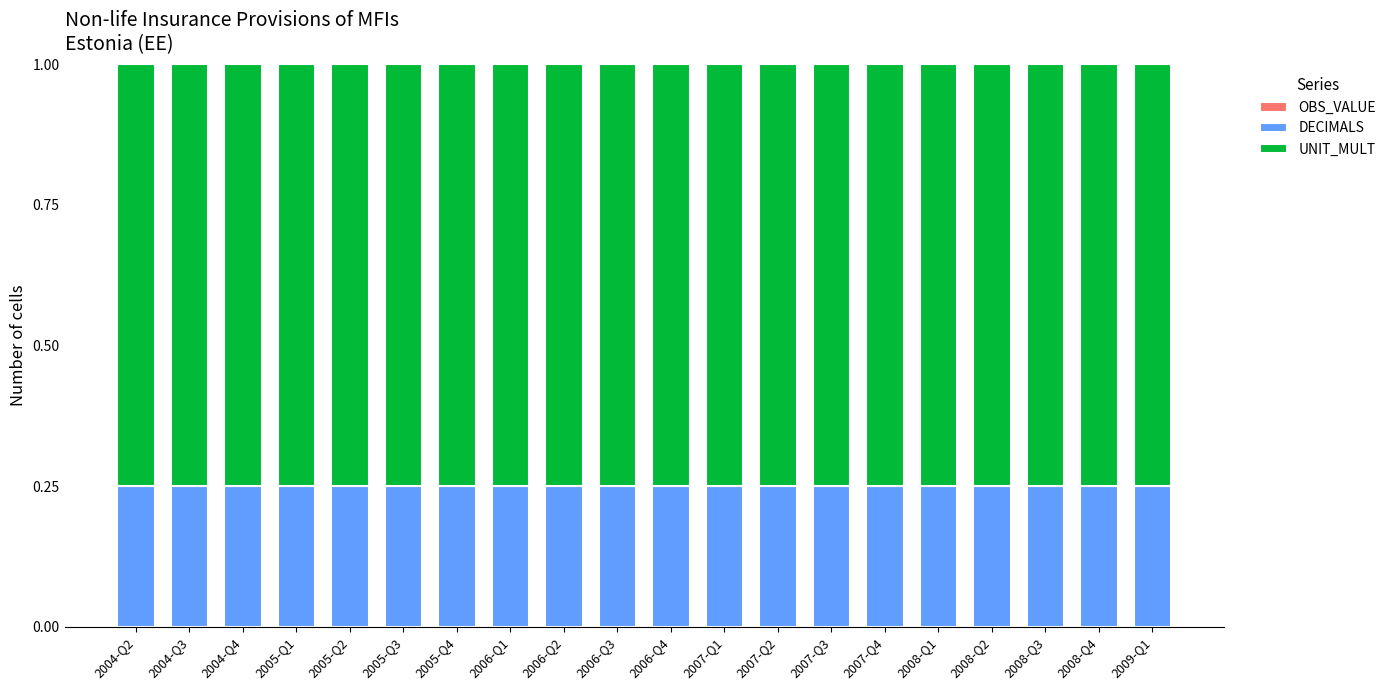

What is the sum of all DECIMALS values?

5.0